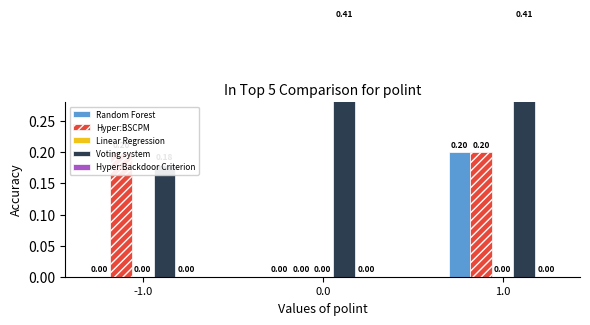

At which category does the chart reach its minimum across all series?

-1.0